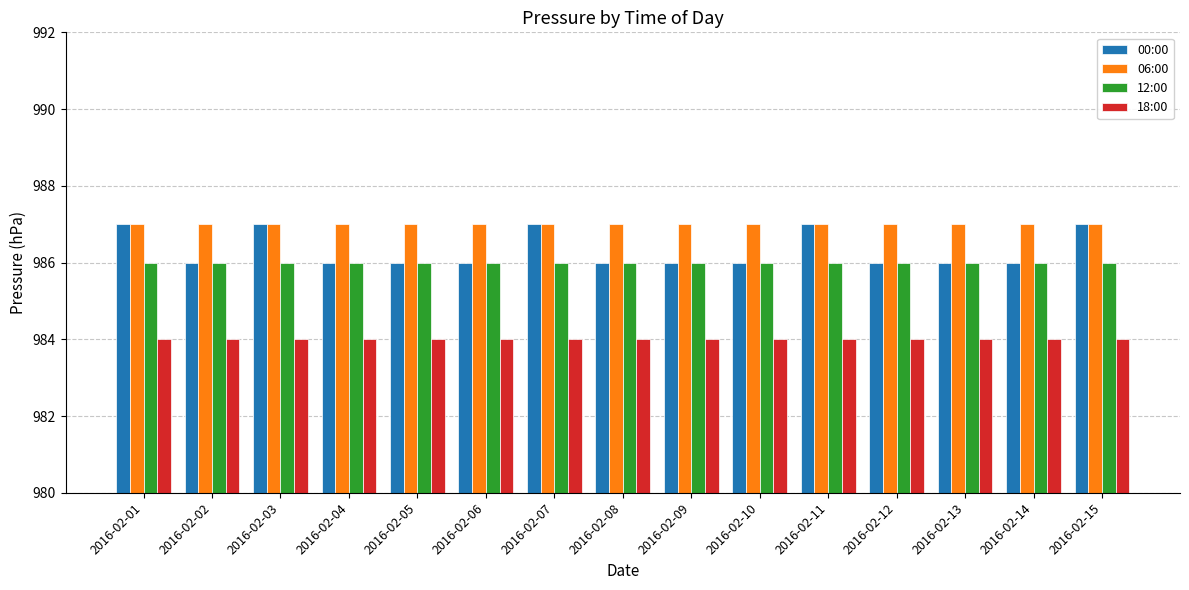

Which series has the largest range (max minus min)?

00:00